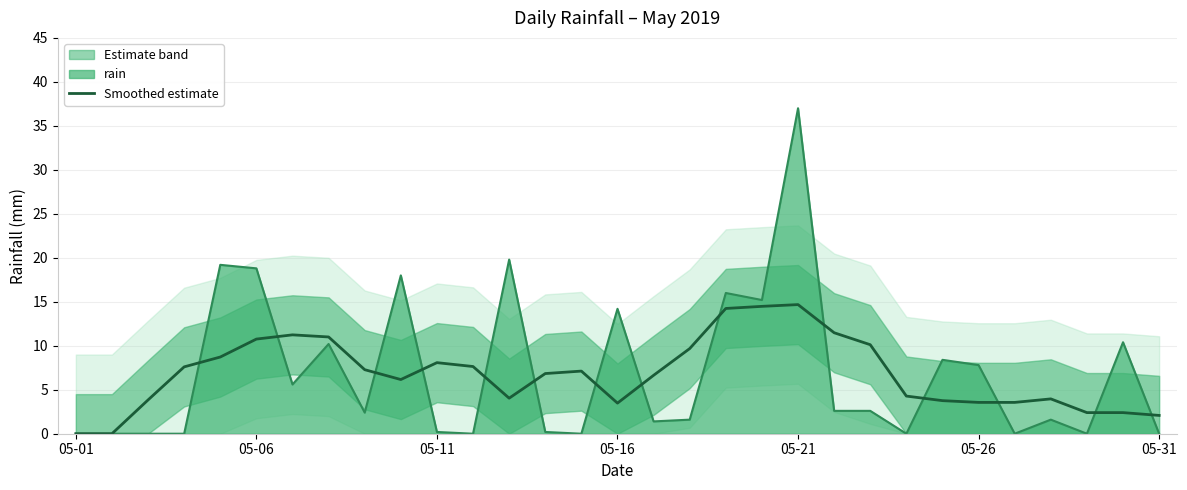

What is the maximum value for rain?

37.0